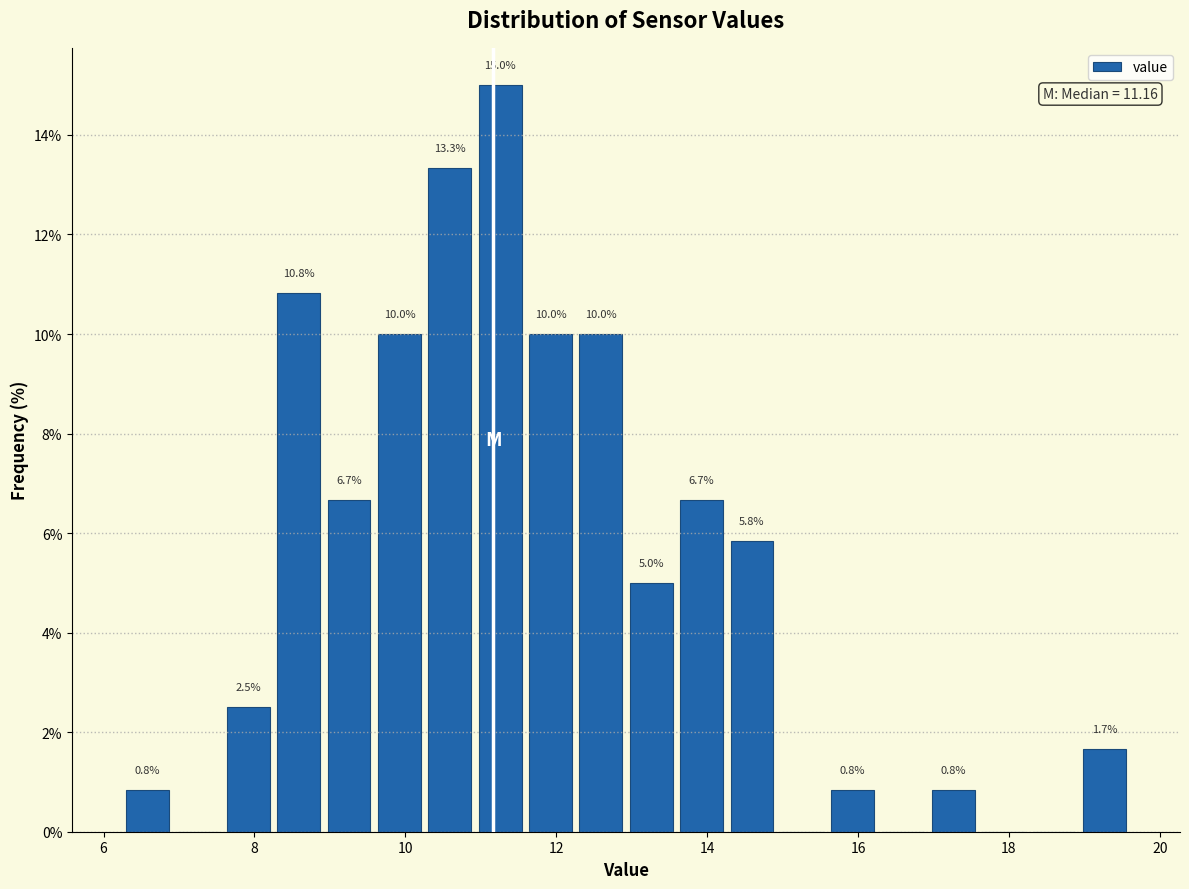

Read against the x-axis, roughly where is the centre of the tallest bar?

11.2